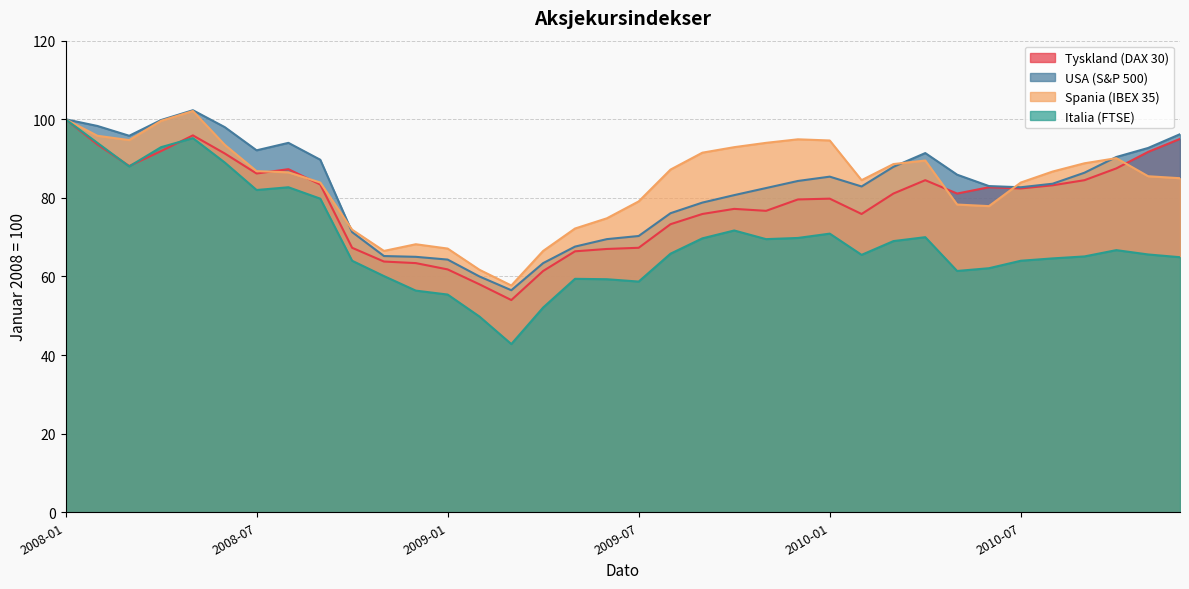

Is it true that Spania (IBEX 35) equals 86.8 at 2008-07?

True